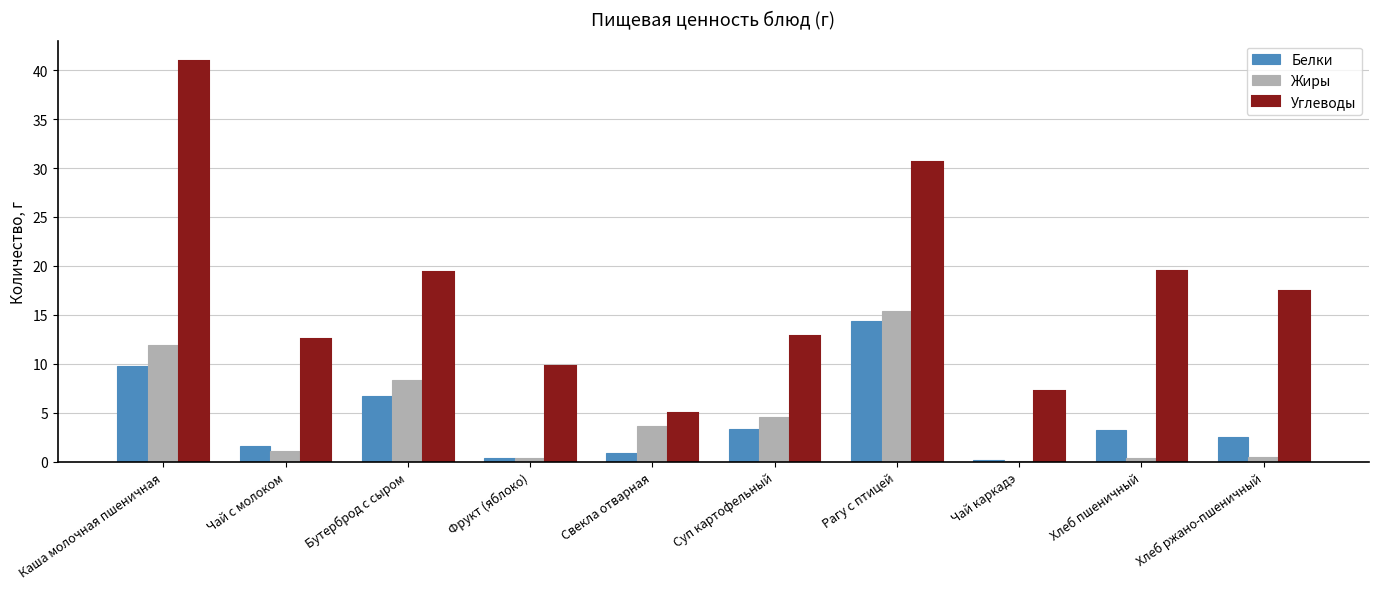

True or false: Углеводы has a value of 9.8 at Фрукт (яблоко).

True